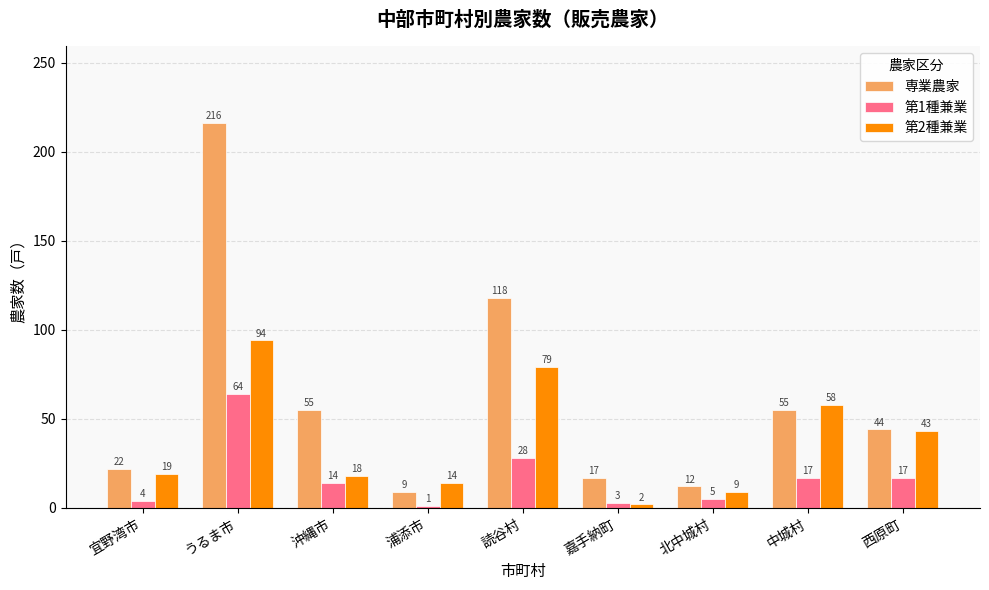

Rank the series by their average value, from highest to lowest.

専業農家, 第2種兼業, 第1種兼業